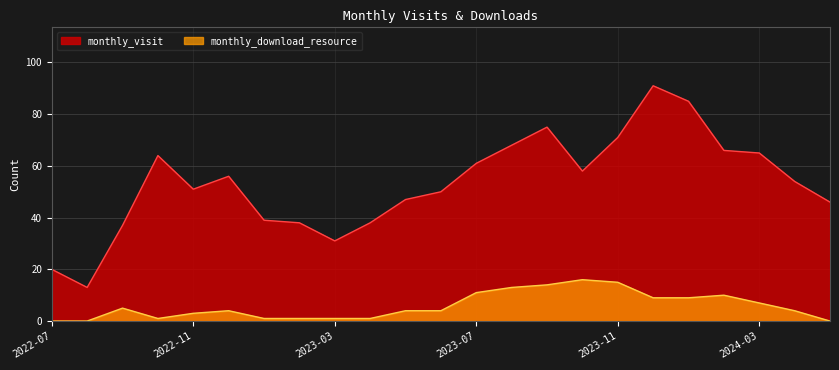

At which category does monthly_download_resource reach its first local peak?

2022-09